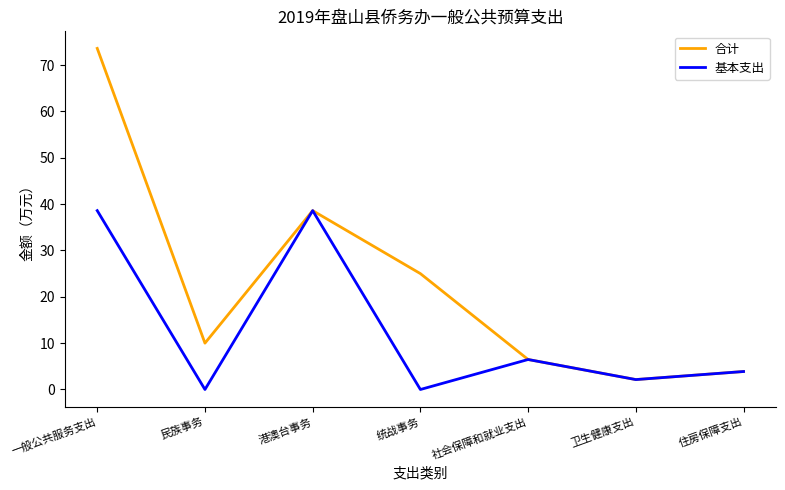

Does the chart have visible grid lines?

No